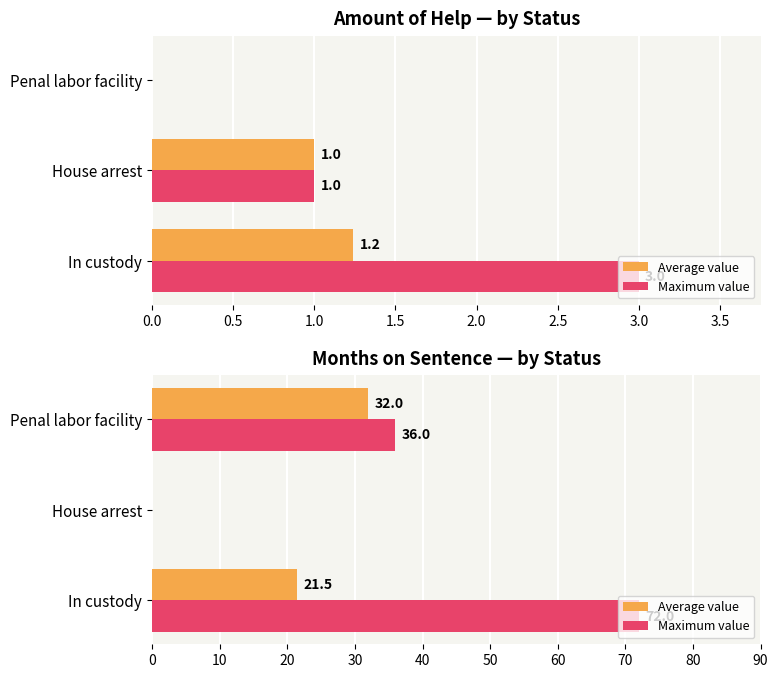

What position from the left is In custody?

1